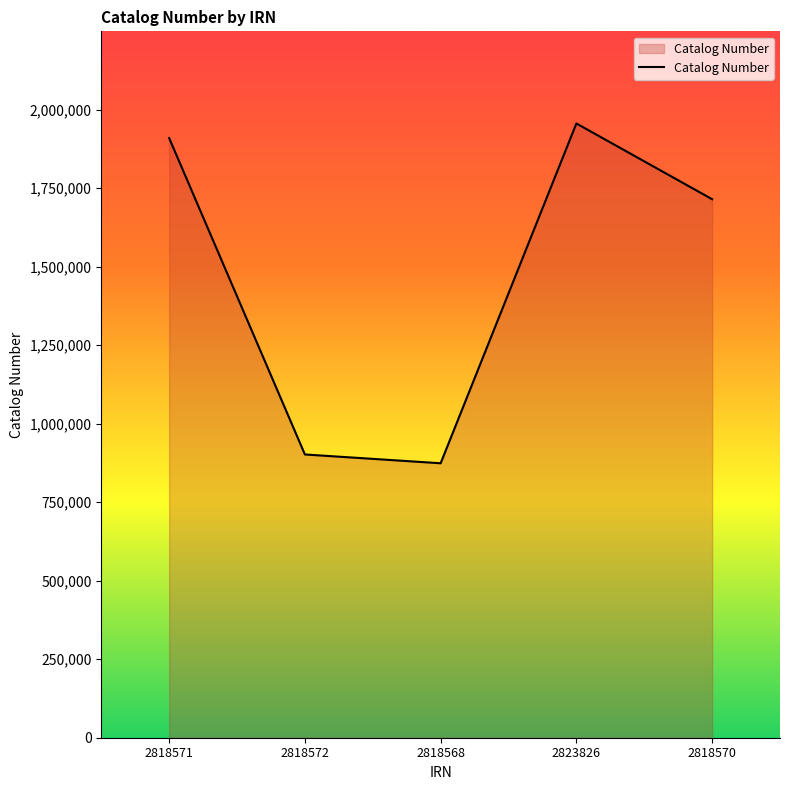

List the labels in order of value, largest first.

2823826, 2818571, 2818570, 2818572, 2818568